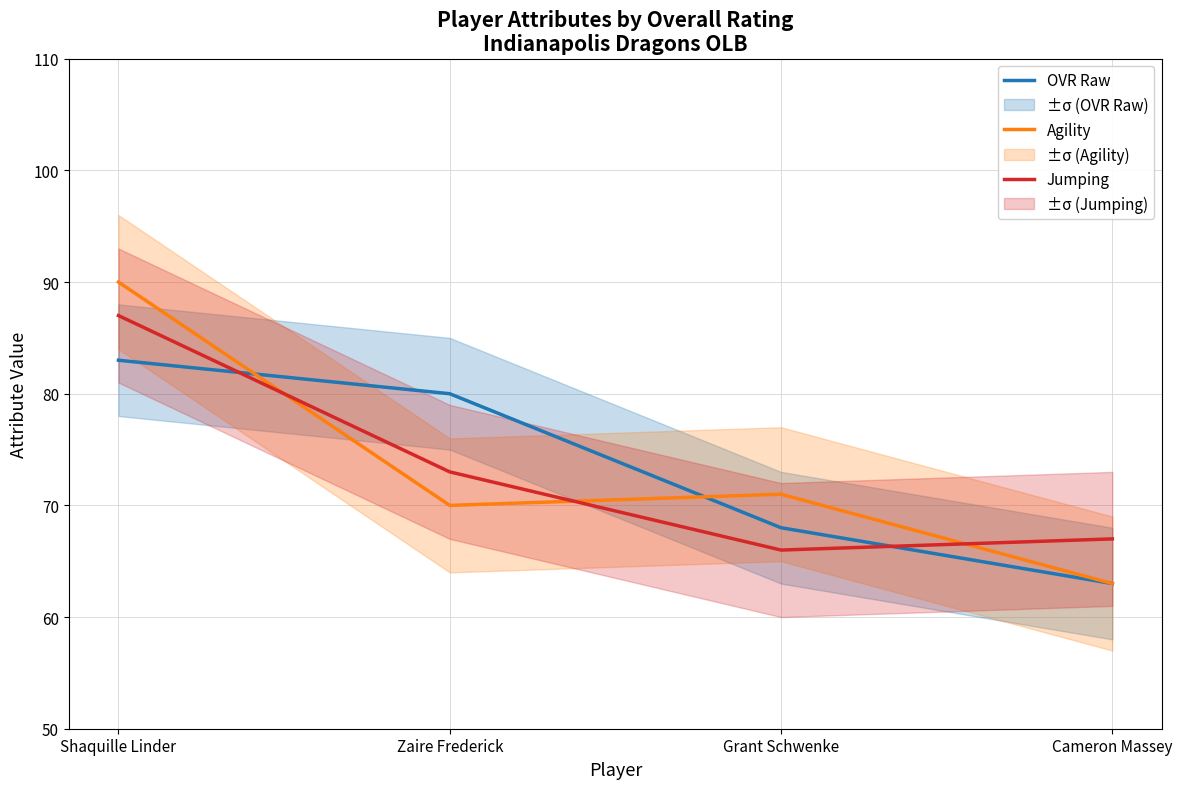

What is the sum of the OVR Raw values at Zaire Frederick and Grant Schwenke?

148